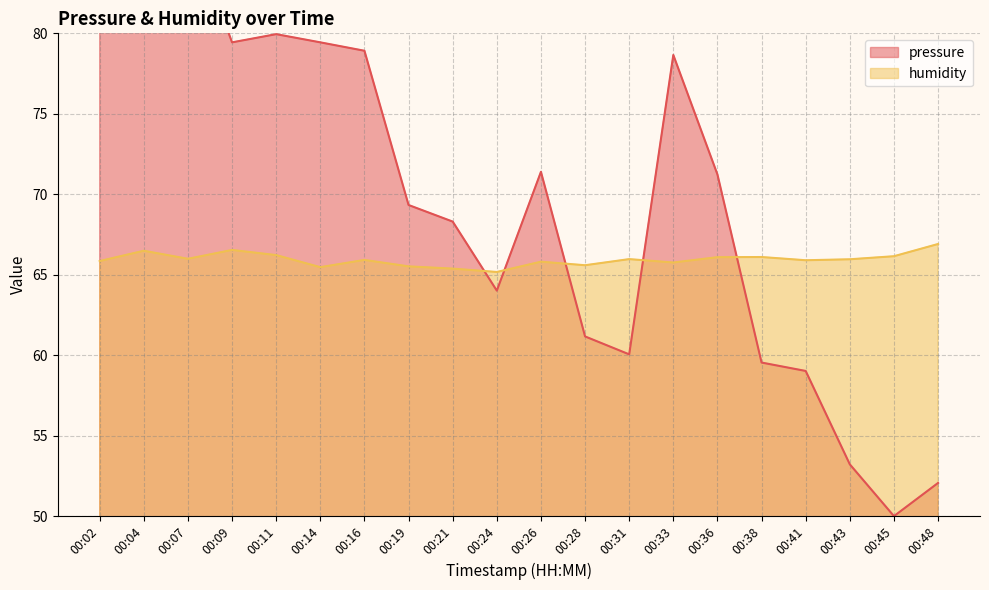

What is the total value across all series at 00:24?

129.2